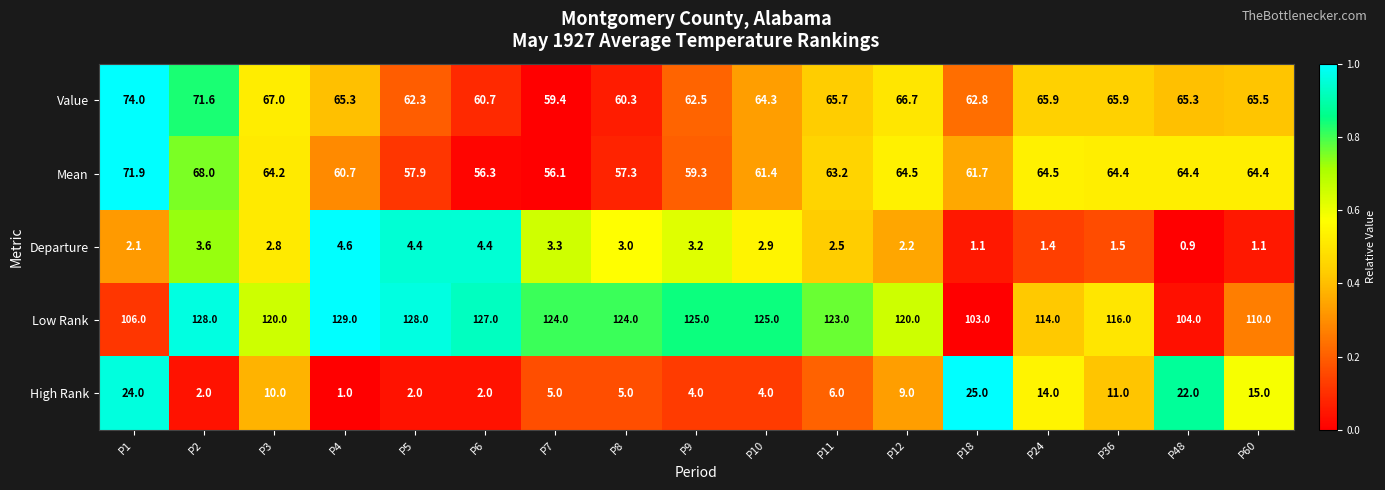

What is the average value of the Low Rank series?

119.2